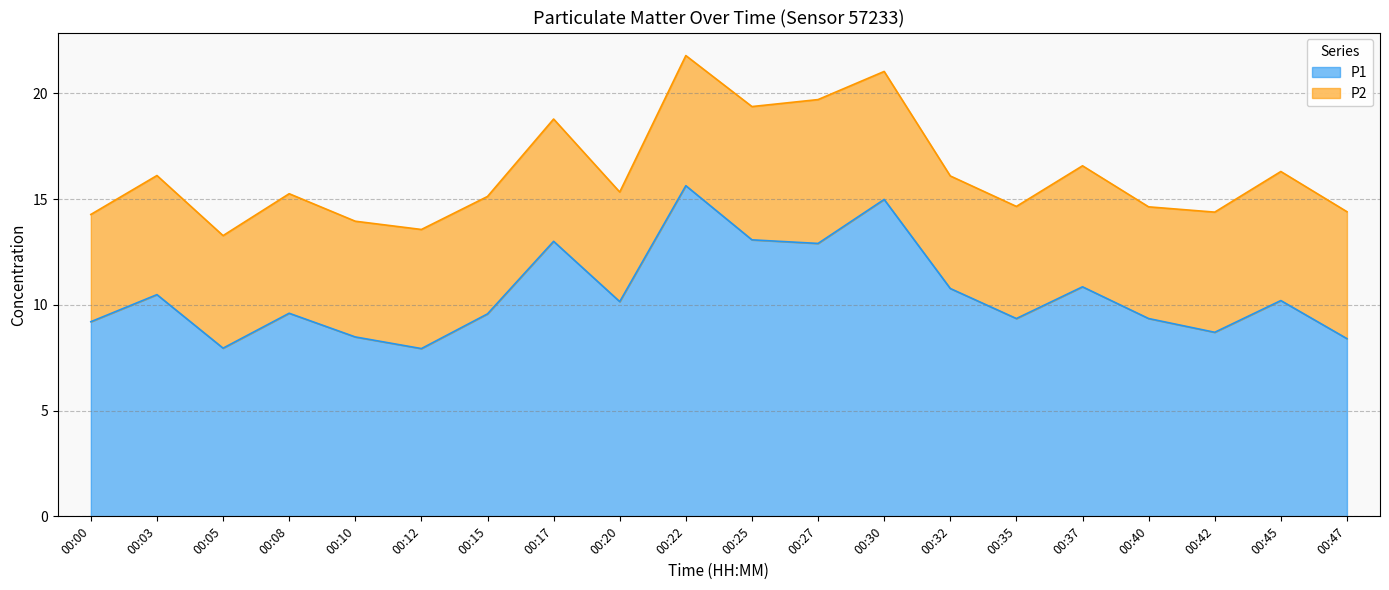

How many points are lower than both their immediate neighbors (excluding endpoints)?

6